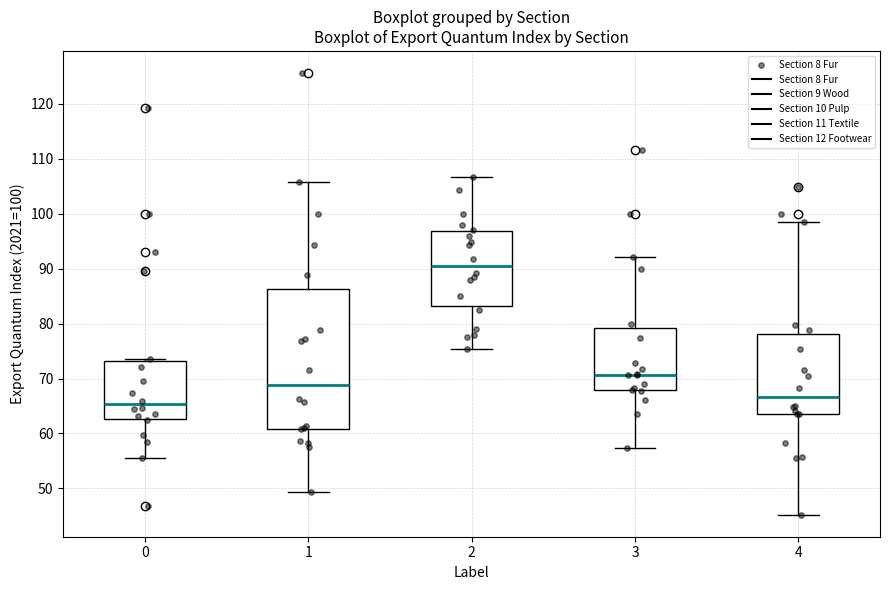

Where does the median line of the box at x = 4 sit on the y-axis? The values are not printed on the chart, so give them approximately, as read against the axis.

67